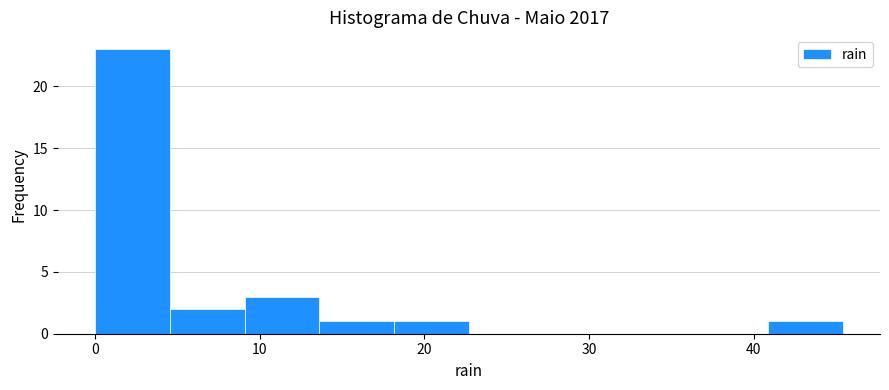

What is the height of the bar covering 5 to 9 on the x-axis? Neither the bar edges nor the heights are printed on the chart, so give them approximately, as read against the axes.

2